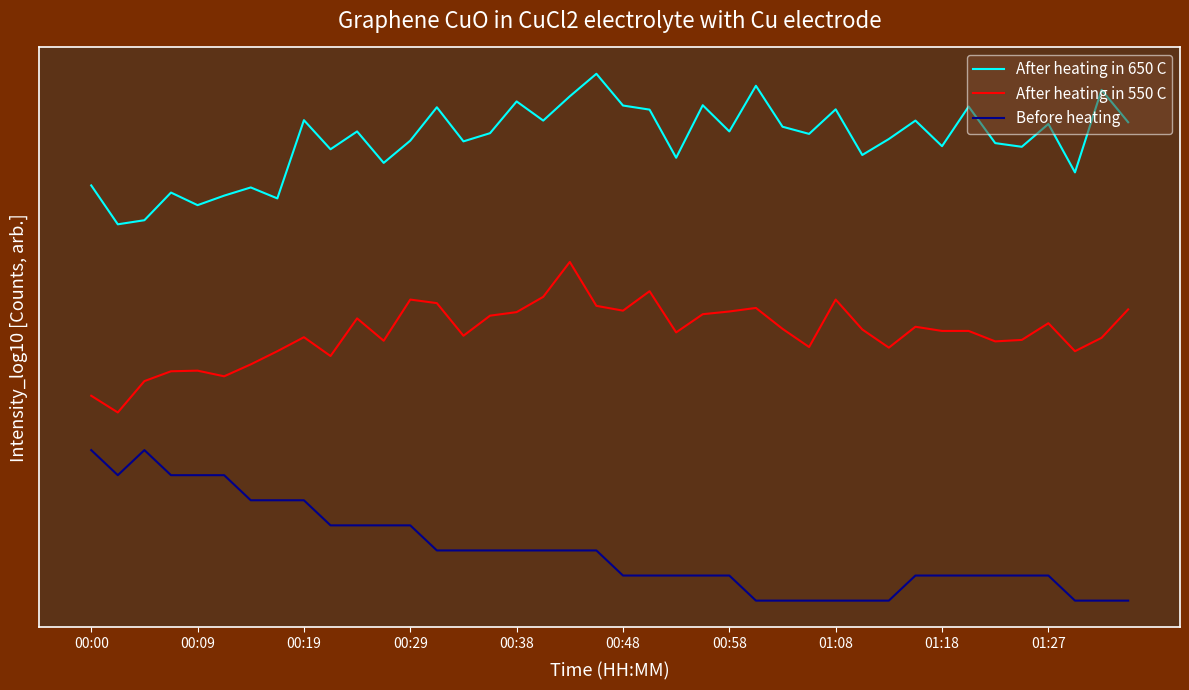

True or false: Before heating and After heating in 550 C cross at least once.

False